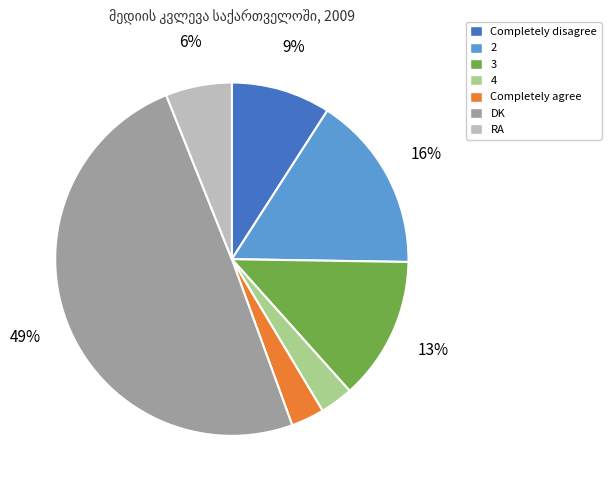

What percentage is the 2 slice, to the nearest percent?

16%